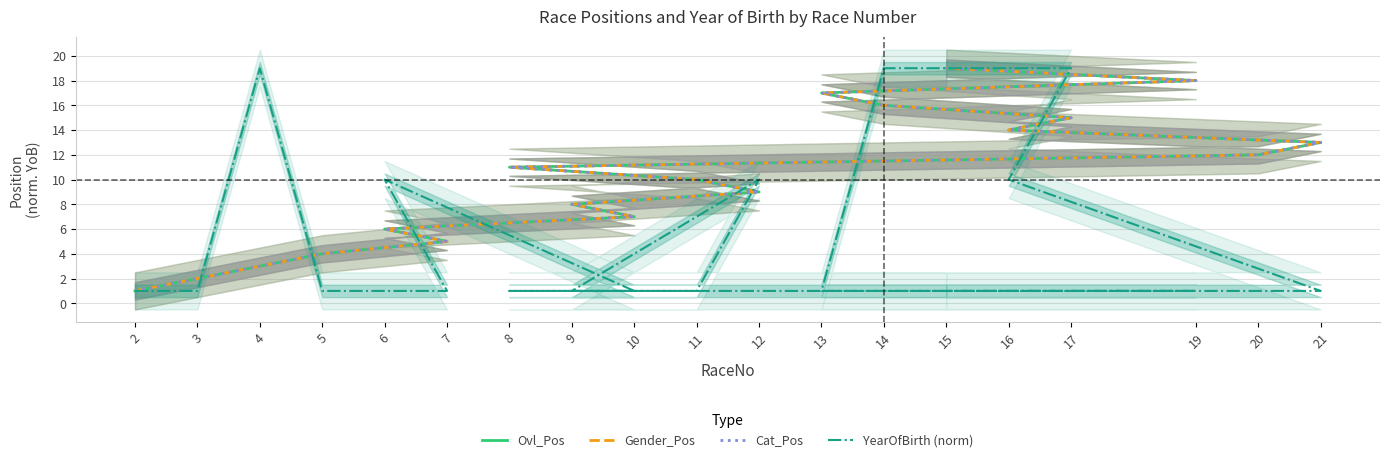

Is it true that YearOfBirth (norm) equals 1 at 20?

True